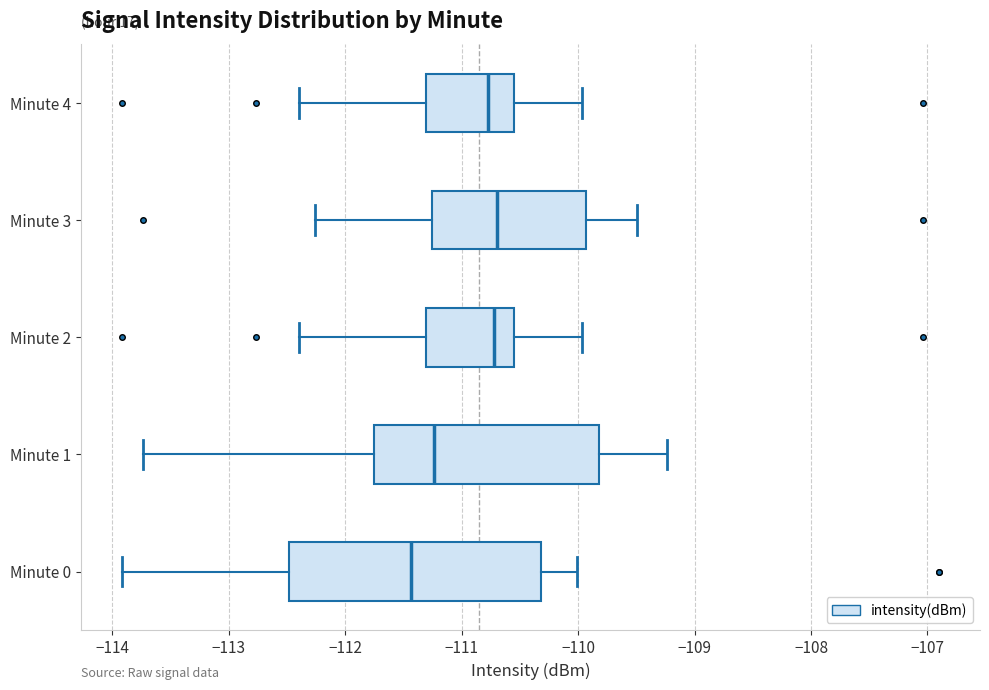

Comparing the boxes themselves (not the whiskers), which one is the widest?

Minute 0